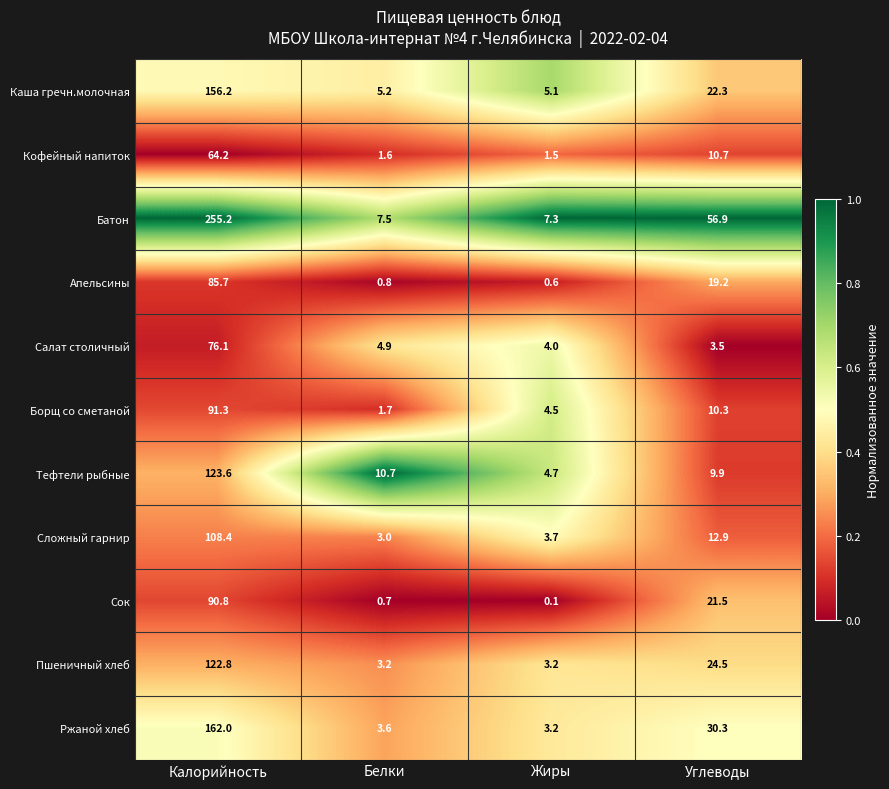

What is the difference between the highest and lowest values at Калорийность?

191.0